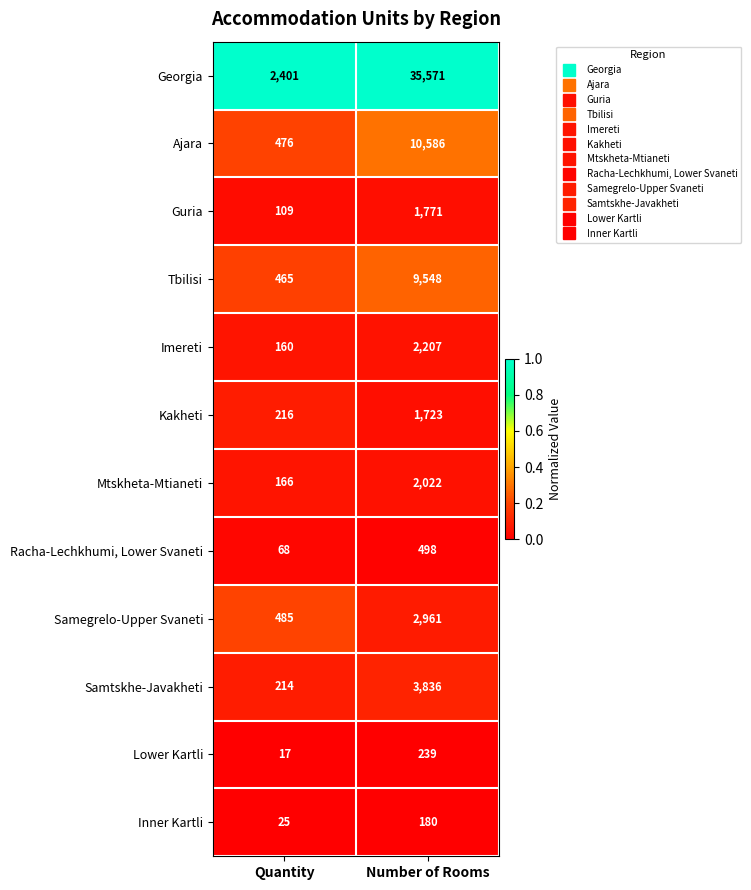

Which series has the widest spread of values?

Georgia